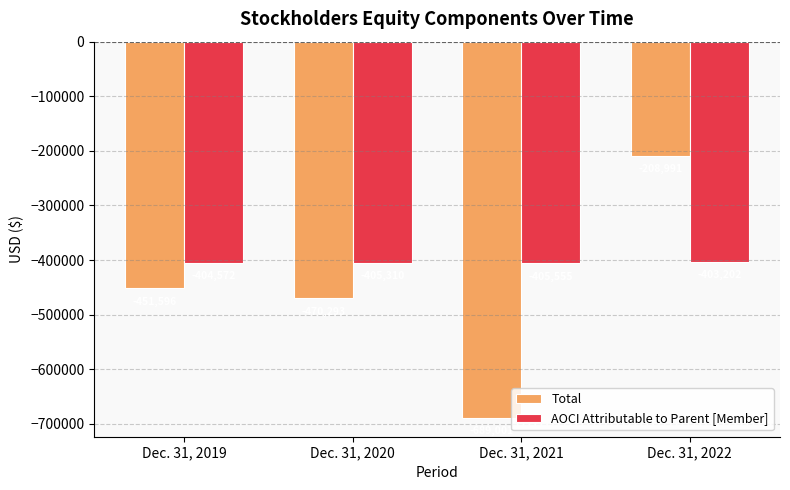

Count the number of categories in the chart.

4